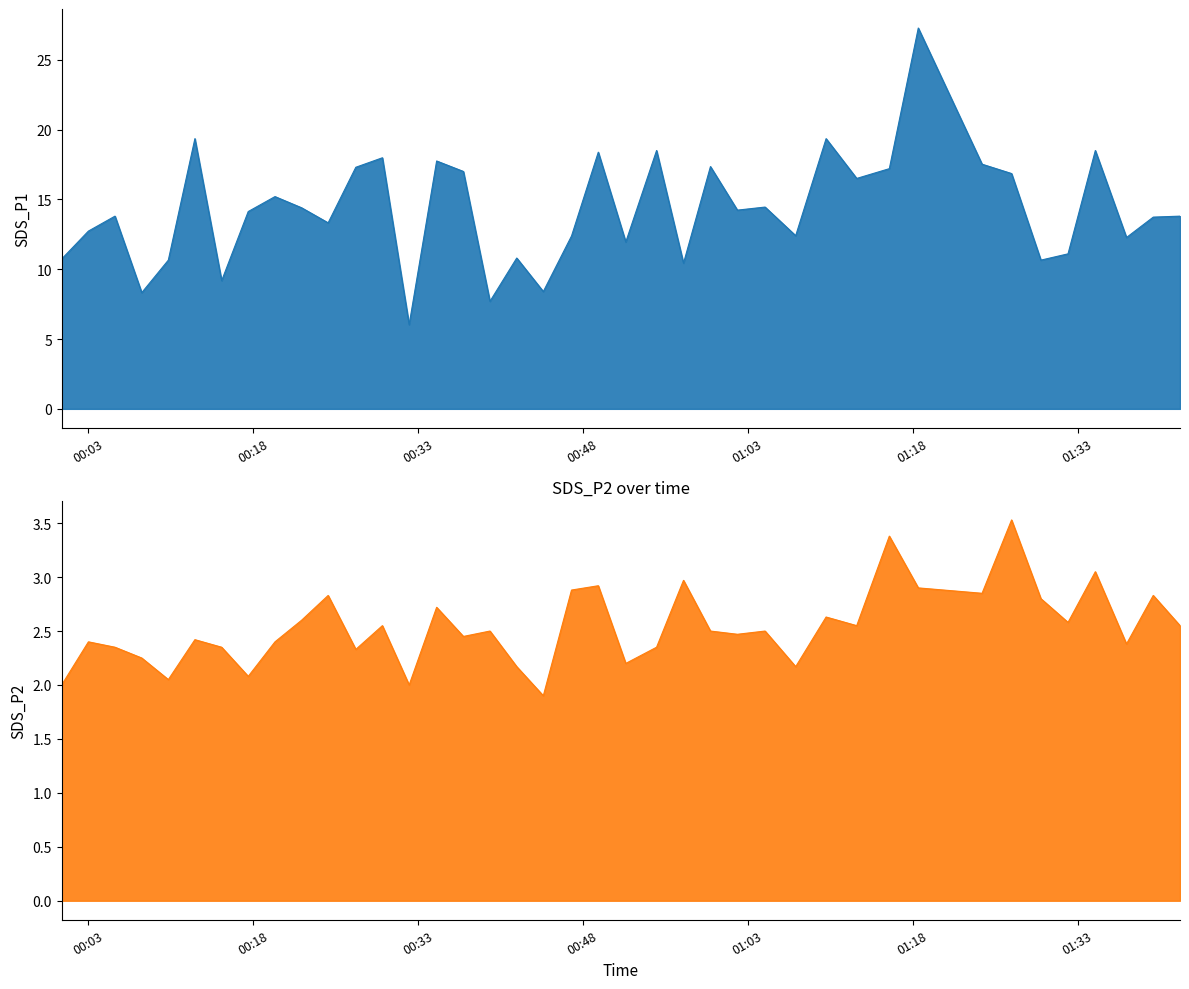

The SDS_P2 series shows 1.6 at 38. True or false?

False